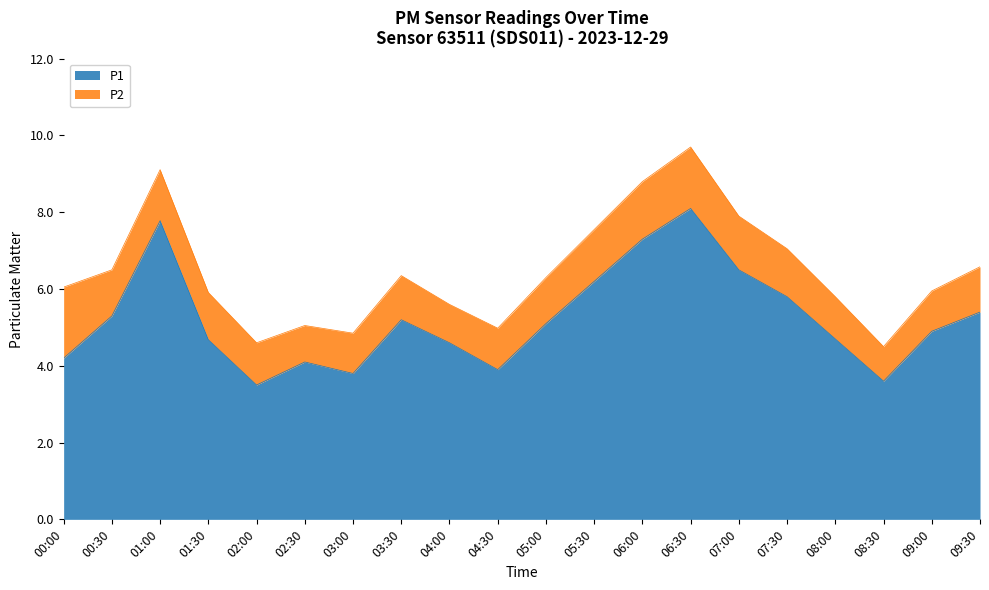

What is the label of the 10th point from the right?

05:00